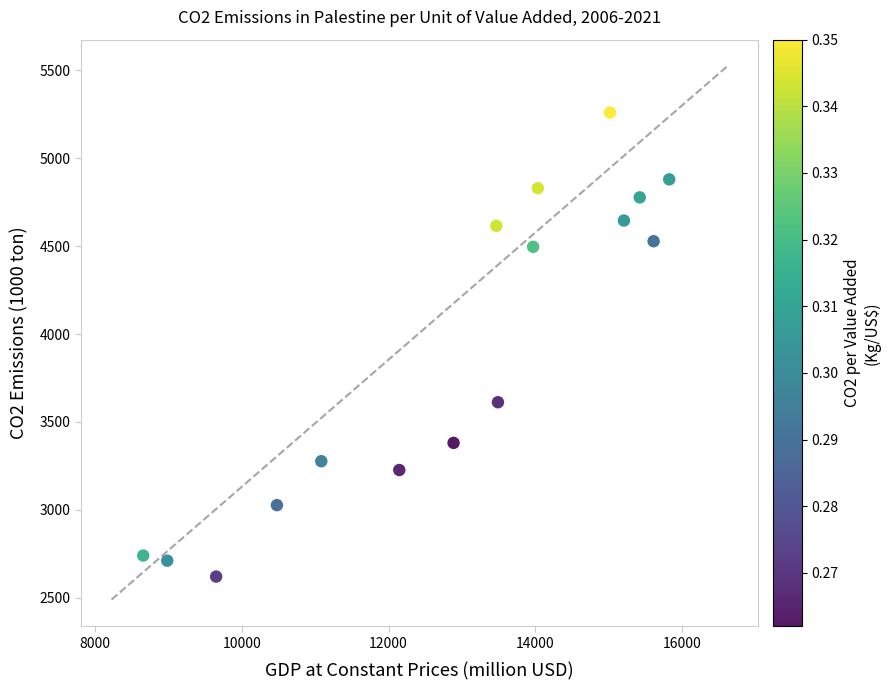

What Y value in the scatter plot is closest to 3939?

3612.0